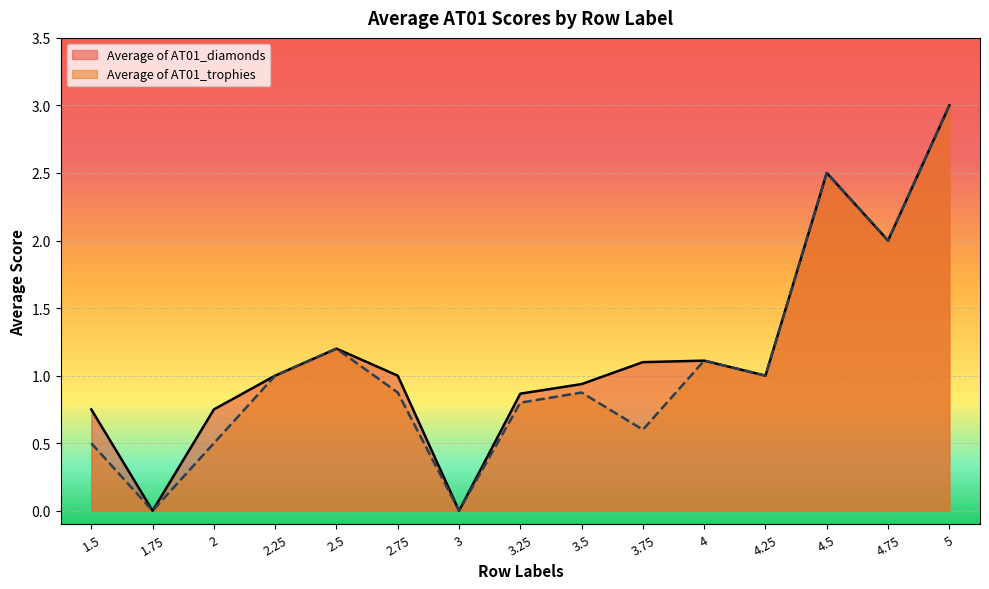

True or false: Average of AT01_diamonds and Average of AT01_trophies cross at least once.

False